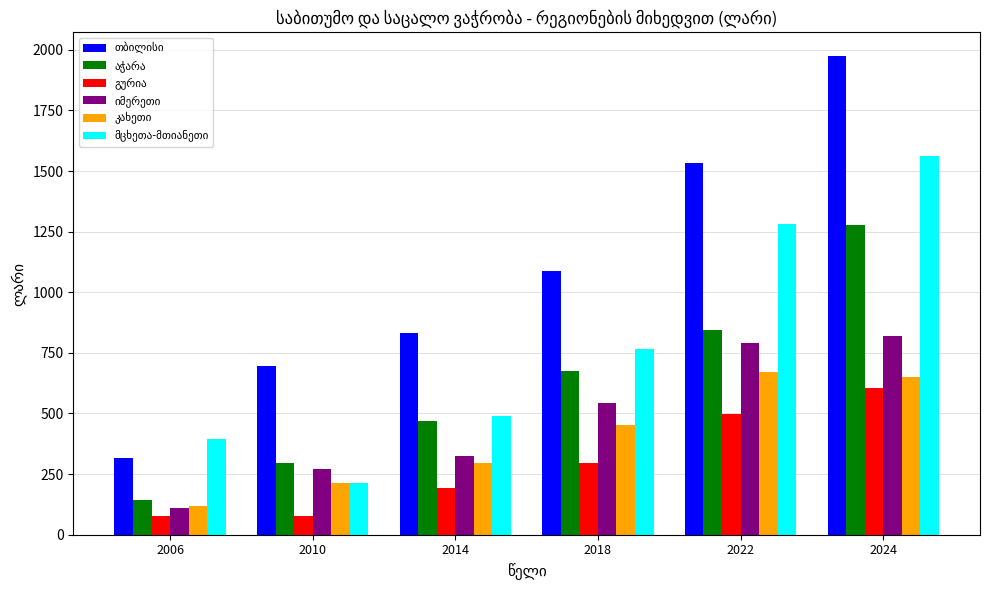

Does the chart contain any negative values?

No